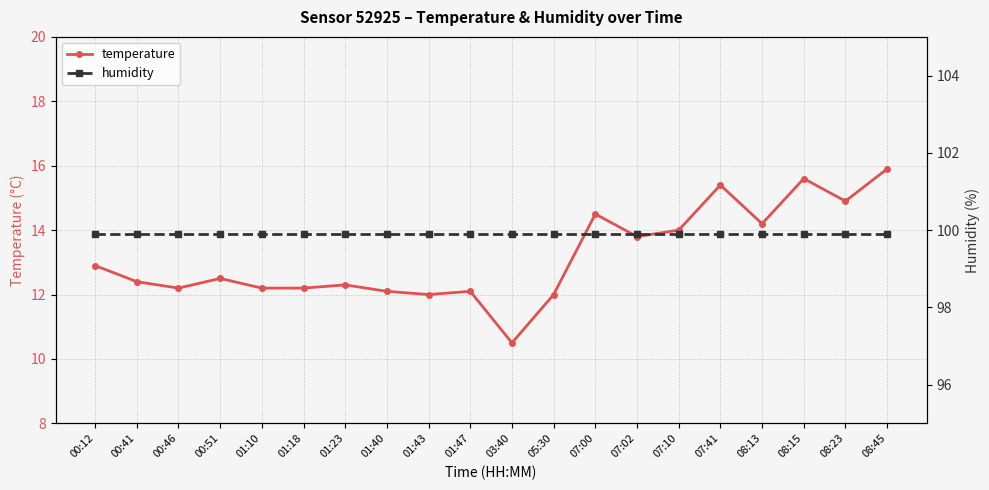

Where is humidity nearest to the value 99?

00:12